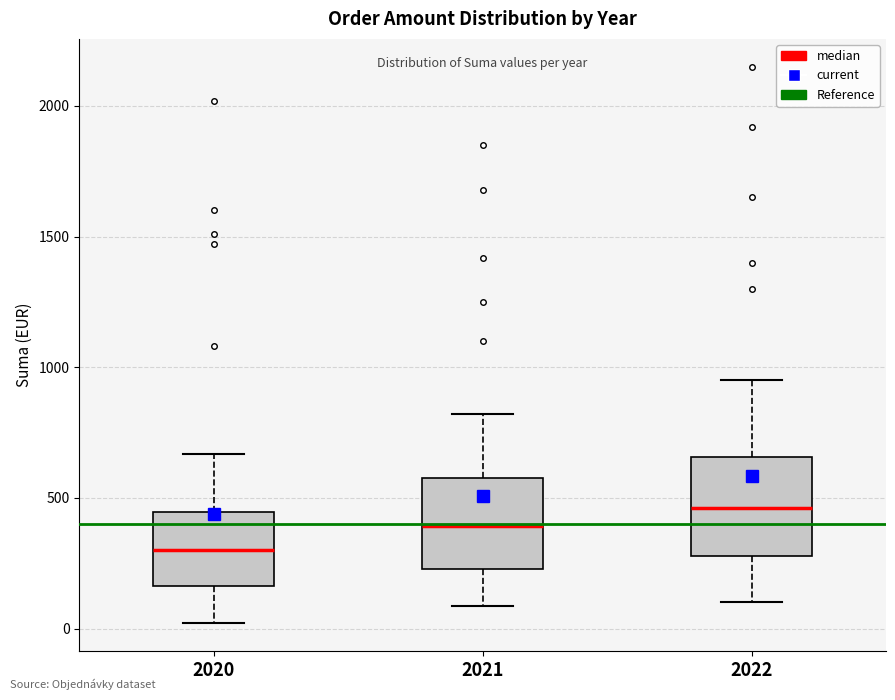

Where does the median line of the box at x = 2021 sit on the y-axis? The values are not printed on the chart, so give them approximately, as read against the axis.

400